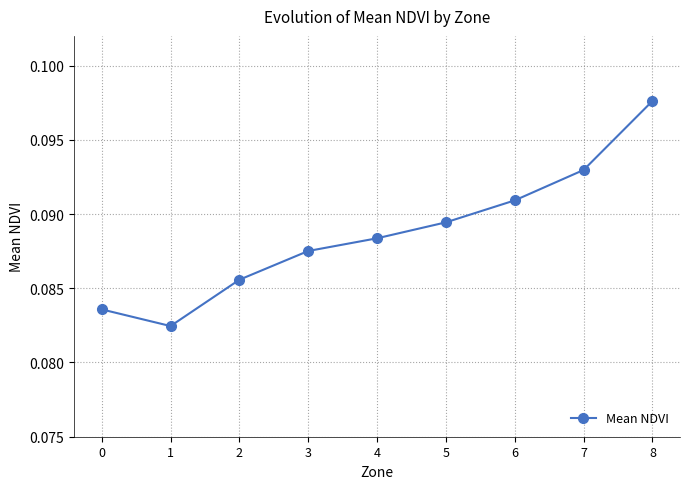

Rank the categories by value from lowest to highest.

1, 0, 2, 3, 4, 5, 6, 7, 8